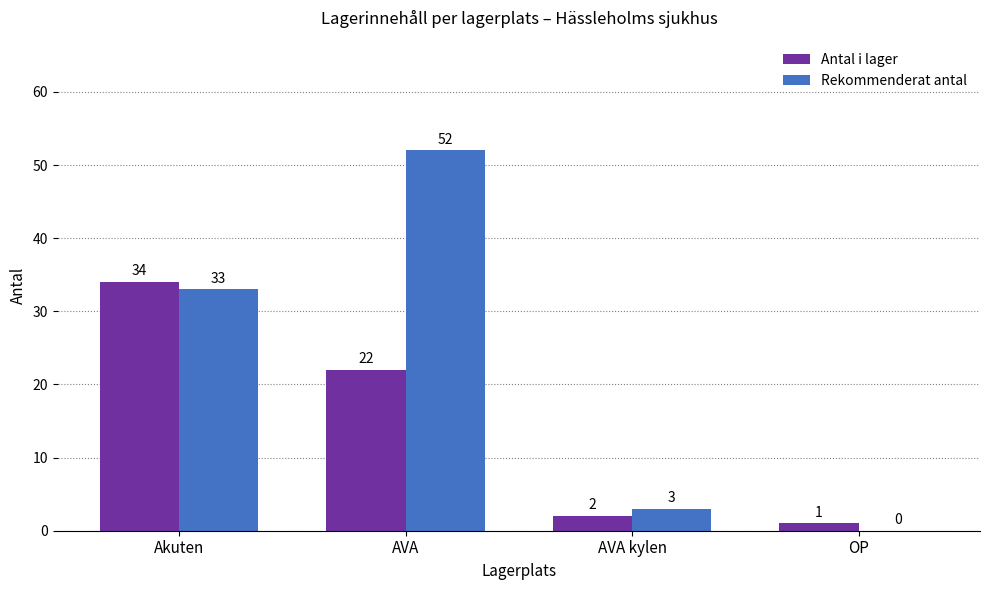

At which category does the chart reach its peak across all series?

AVA